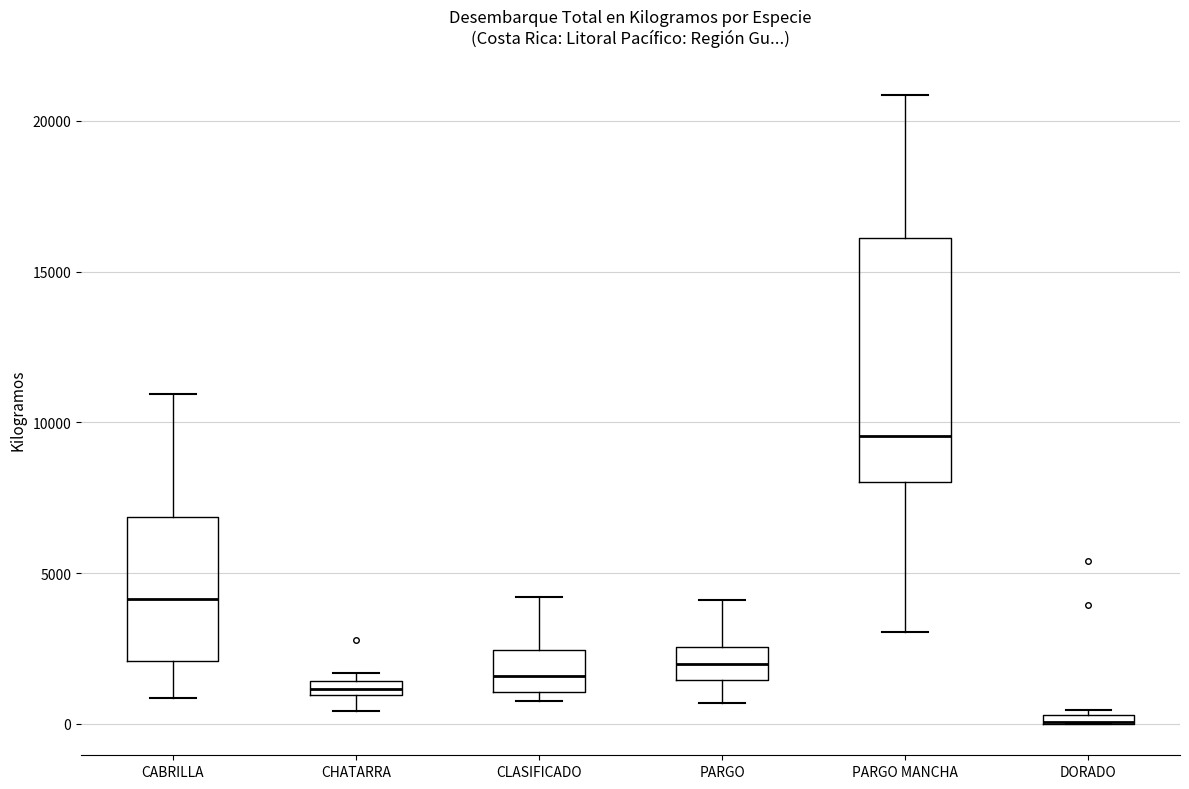

Where is the lower edge of the box for DORADO on the y-axis? The values are not printed on the chart, so give them approximately, as read against the axis.

0